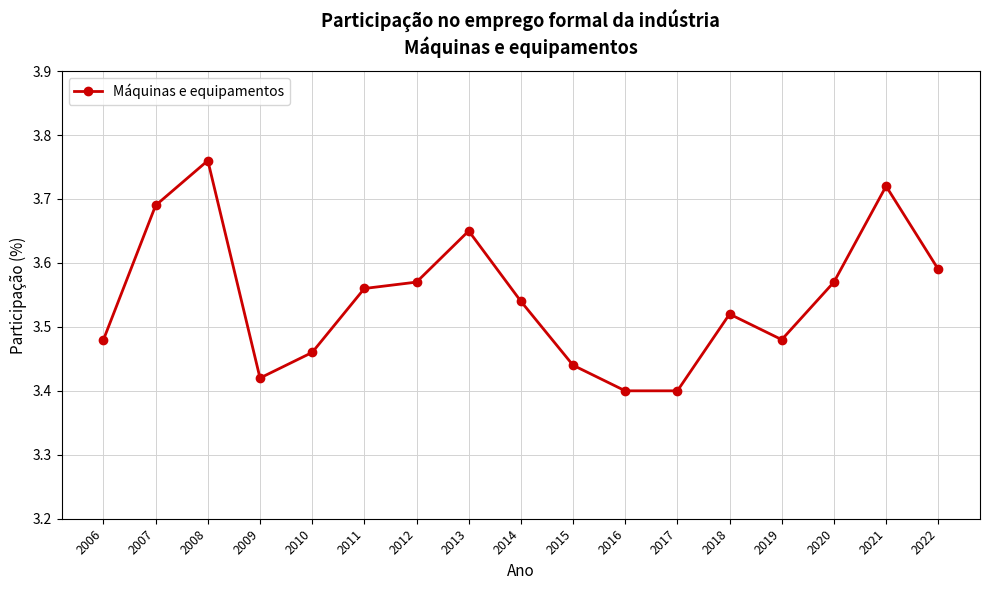

At which category does the data reach its first local peak?

2008